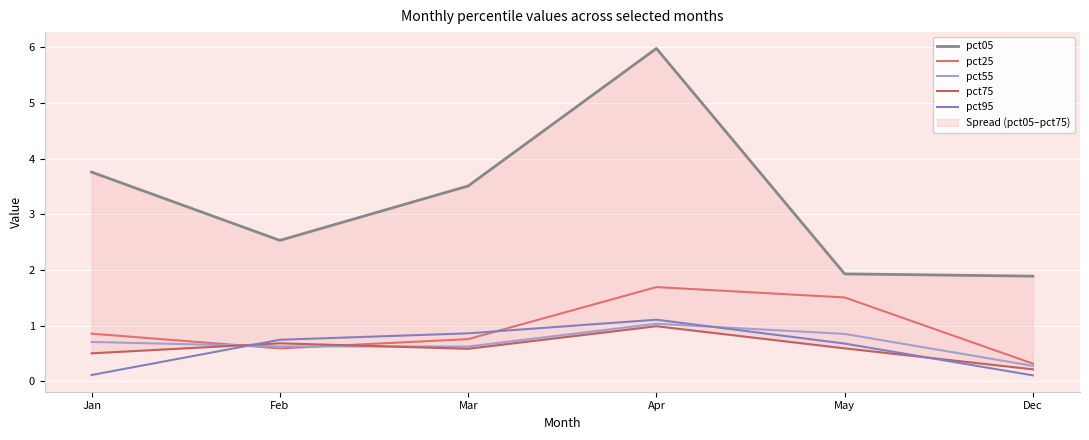

At Mar, list the series in order from smallest to largest.

pct75, pct55, pct25, pct95, pct05